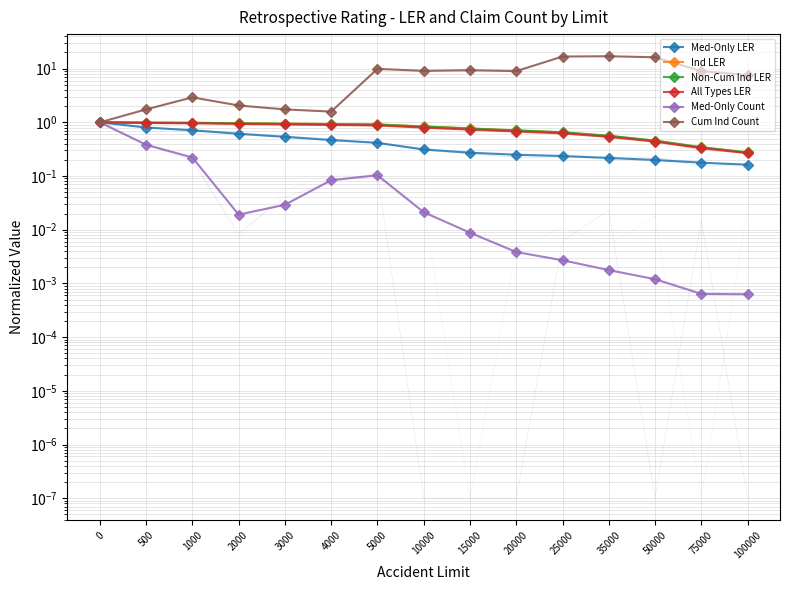

What is the difference between the highest and lowest values at 4000?

1.5